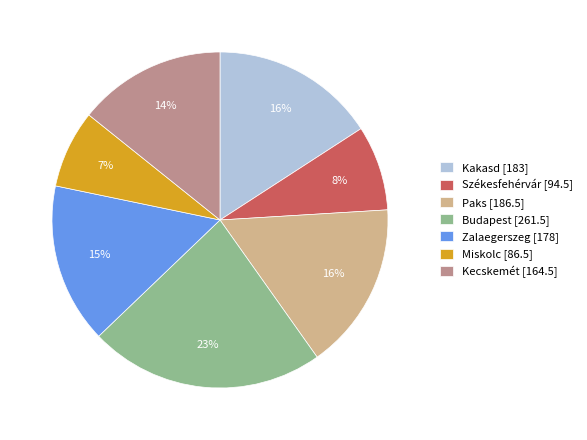

Is it true that Budapest is 16% of the pie?

False